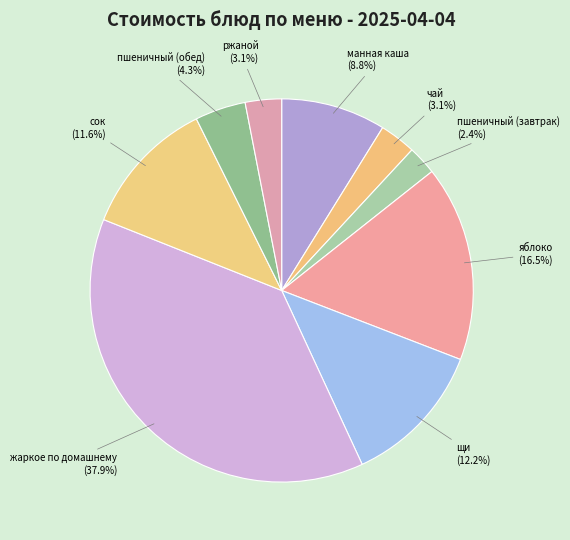

Rank the categories by value from highest to lowest.

жаркое по домашнему, яблоко, щи, сок, манная каша, пшеничный (обед), чай, ржаной, пшеничный (завтрак)